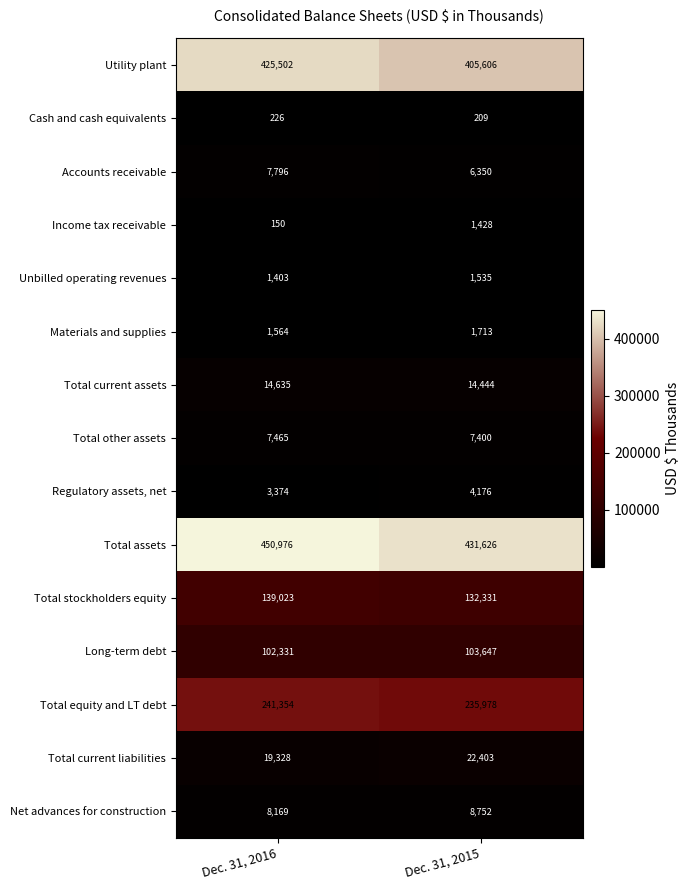

At how many categories does at least one series exceed 286364?

2